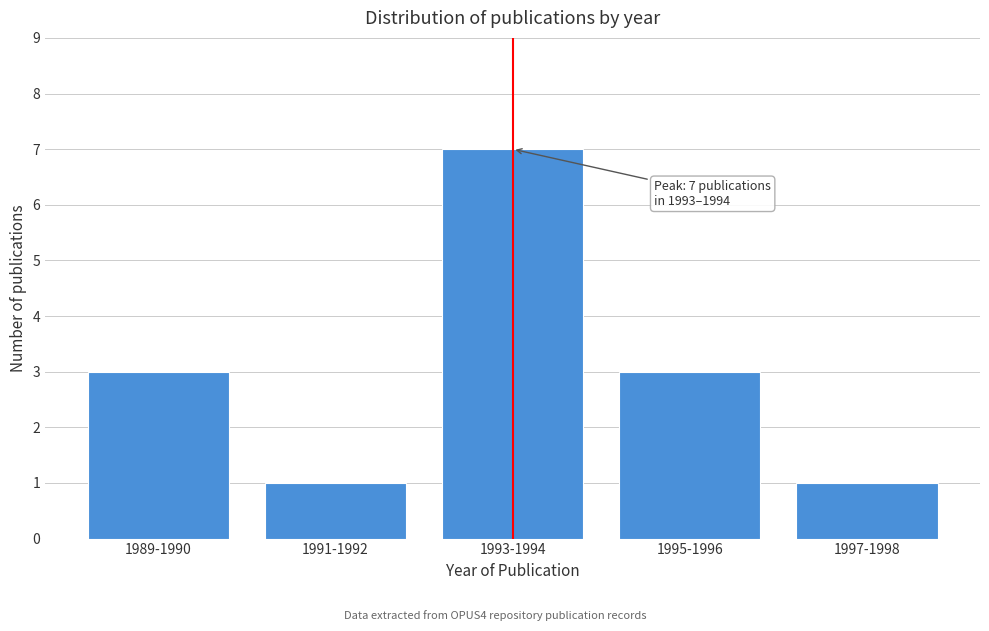

Reading left to right, list all the values displayed in this chart.

1989-1990=3	1991-1992=1	1993-1994=7	1995-1996=3	1997-1998=1